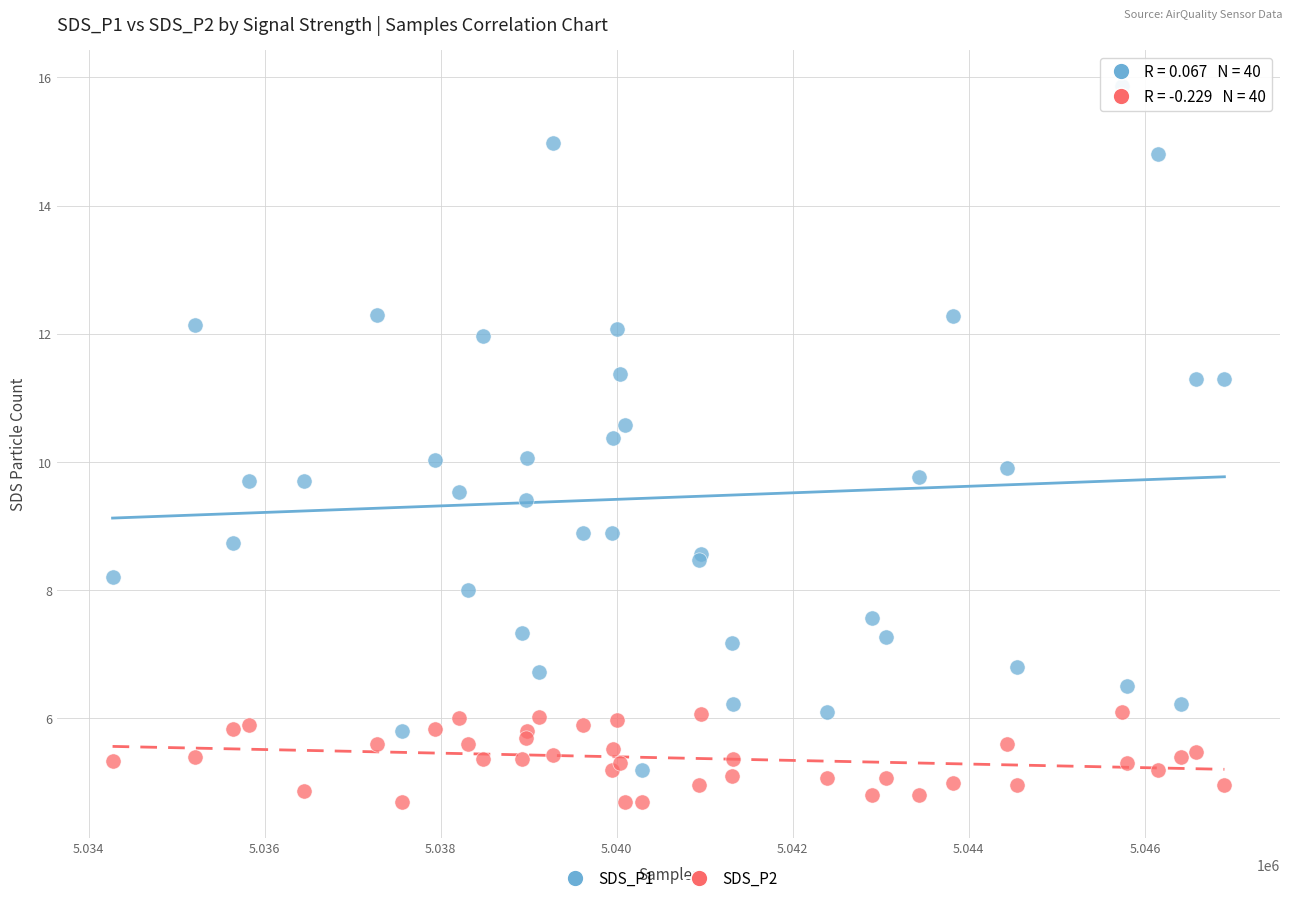

What are all the series names shown in the legend?

SDS_P1, SDS_P2